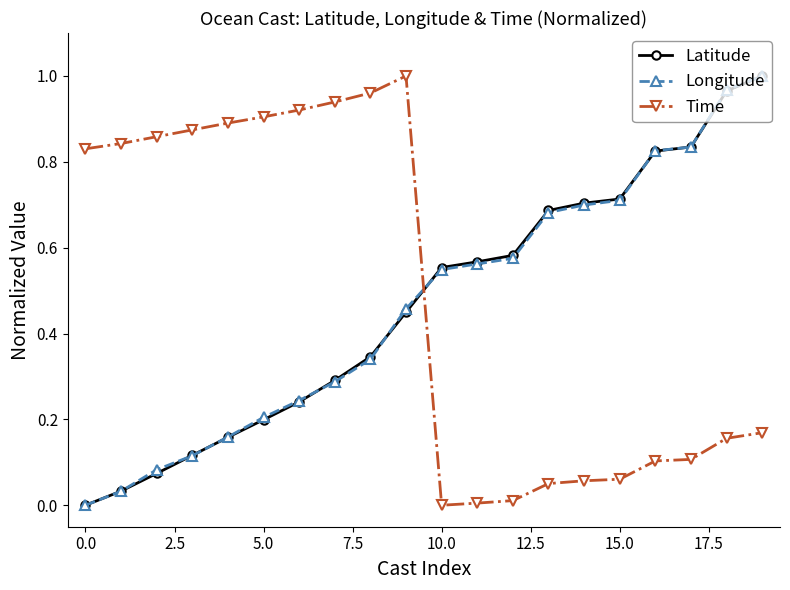

After their last crossing, which series has the higher values: Time or Longitude?

Longitude